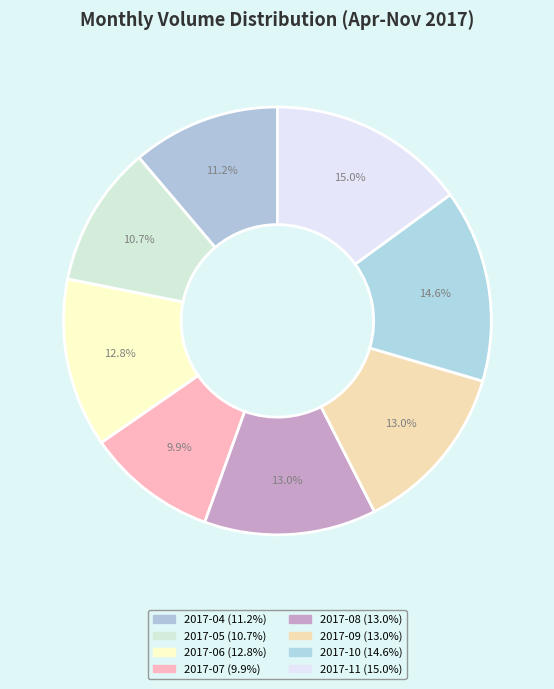

To the nearest percent, what portion does 2017-06 represent?

13%